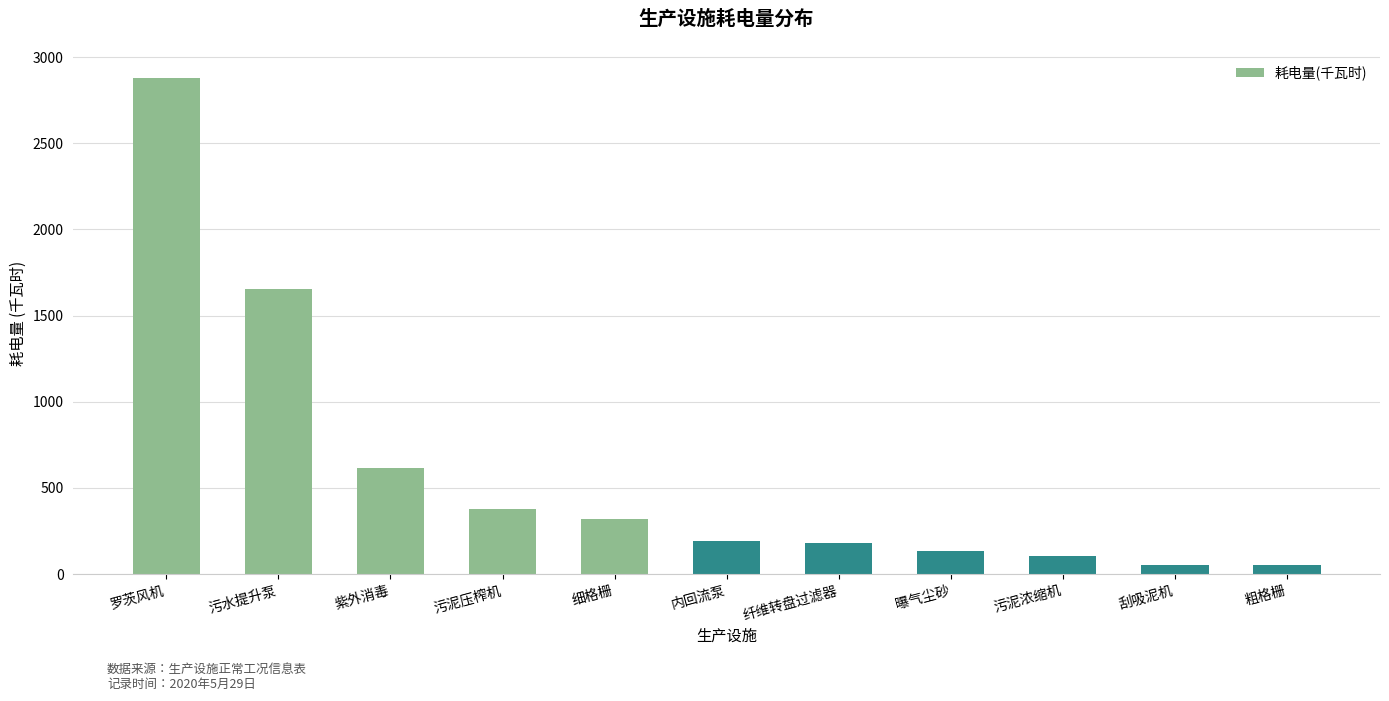

Which has a higher value, 污泥浓缩机 or 纤维转盘过滤器?

纤维转盘过滤器